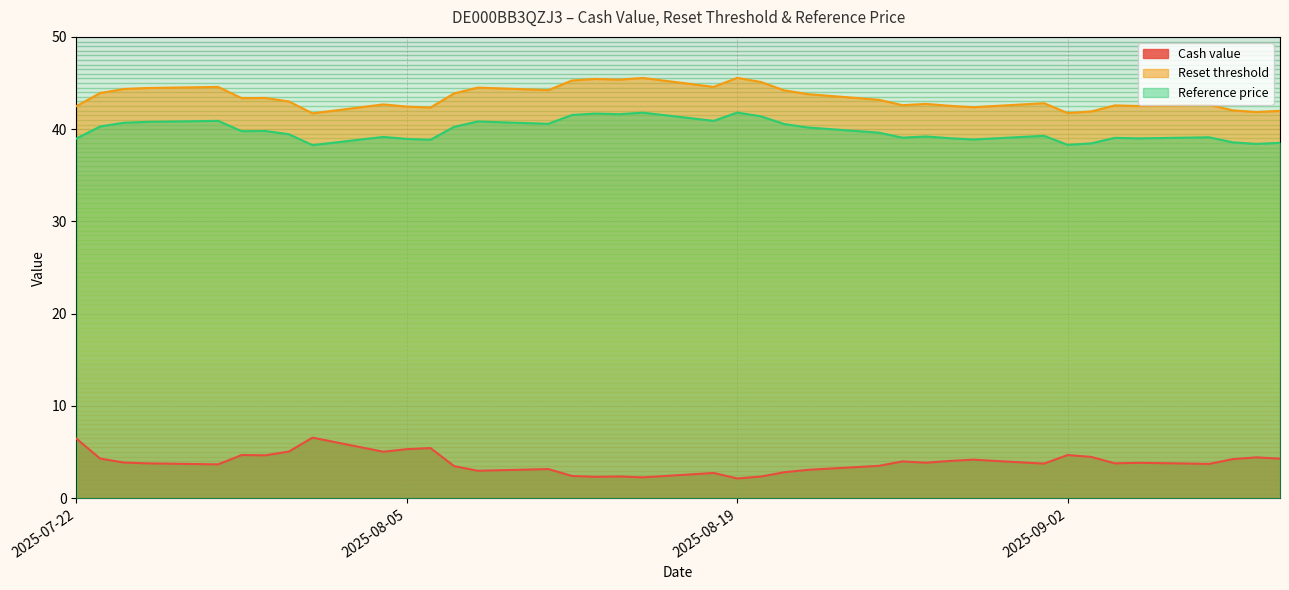

True or false: Reset threshold and Reference price cross at least once.

False